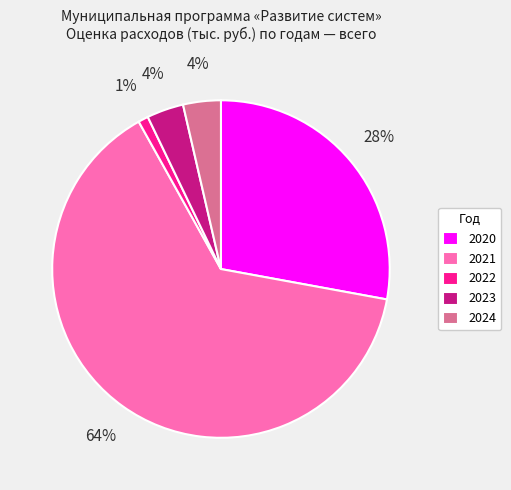

What percentage is the 2023 slice, to the nearest percent?

4%